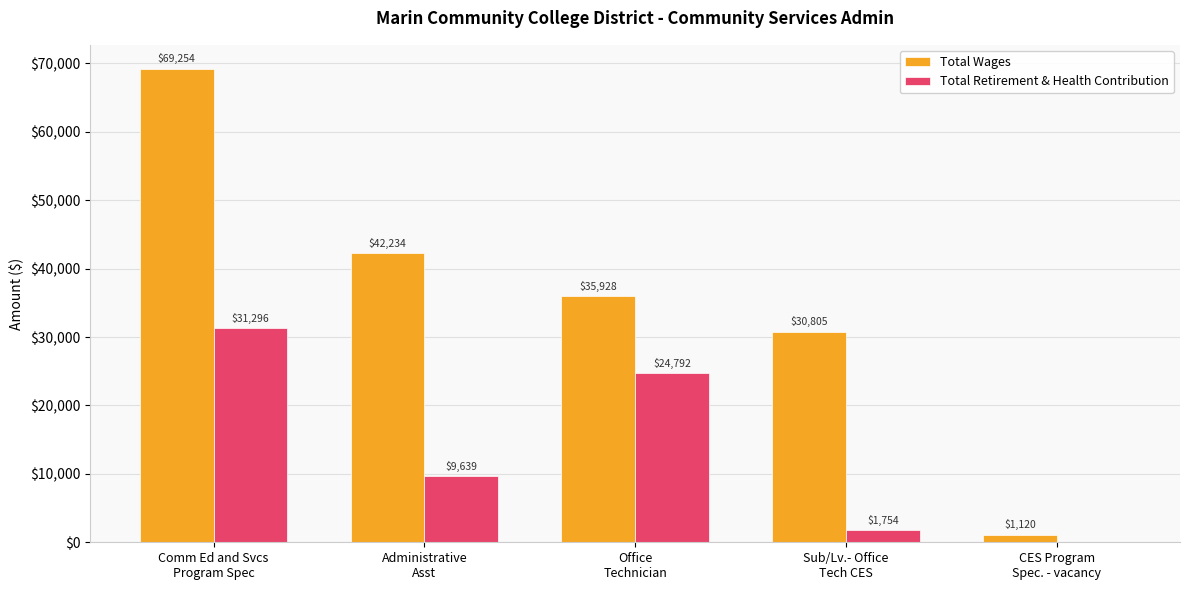

What is the average value of the Total Retirement & Health Contribution series?

13496